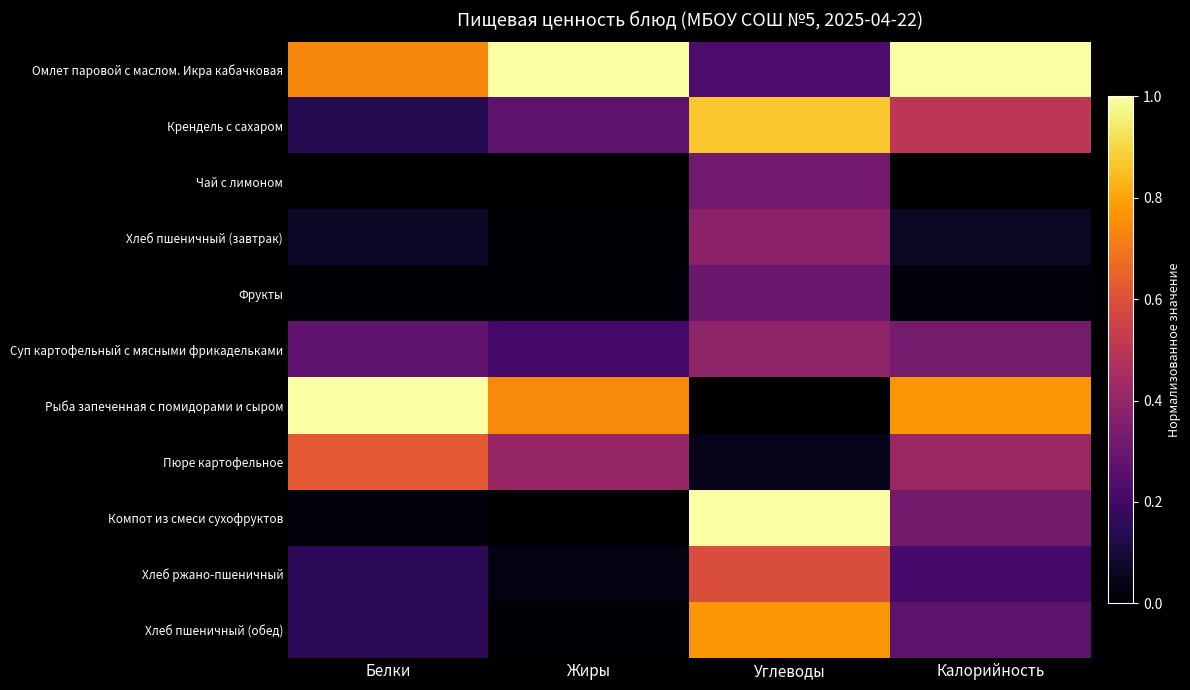

Count the number of categories in the chart.

4